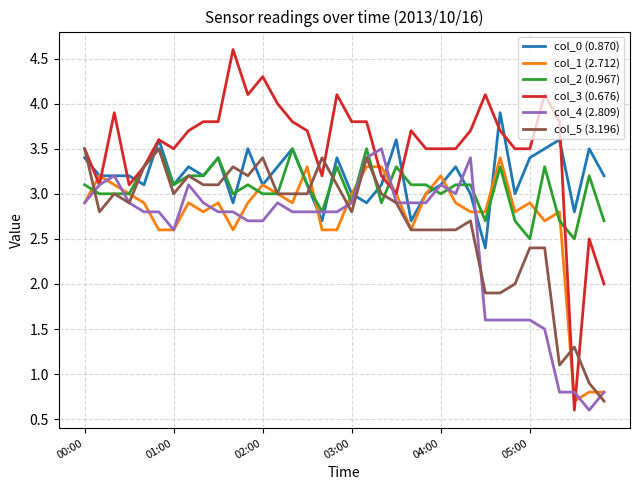

What are all the series names shown in the legend?

col_0 (0.870), col_1 (2.712), col_2 (0.967), col_3 (0.676), col_4 (2.809), col_5 (3.196)